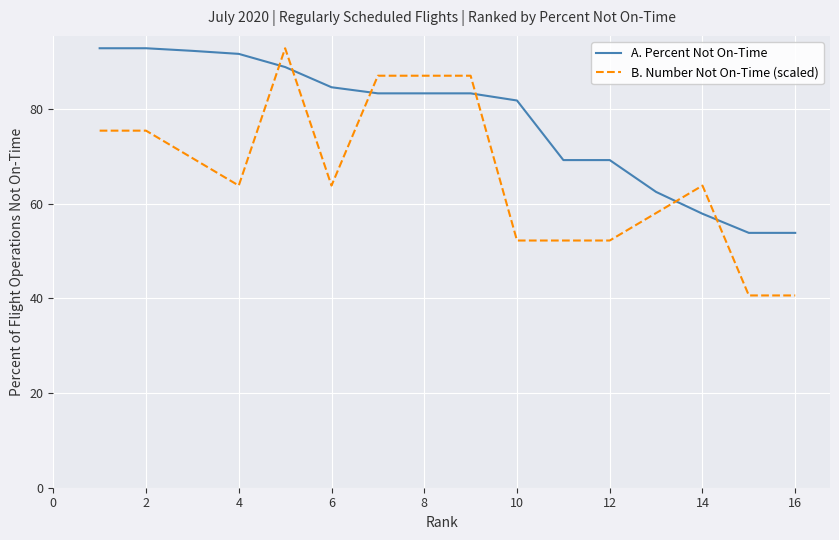

Which series has the largest range (max minus min)?

B. Number Not On-Time (scaled)